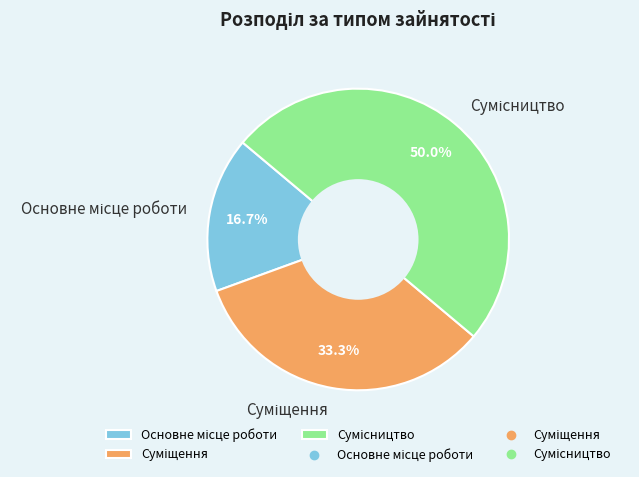

To the nearest percent, what is the combined percentage of Сумісництво and Суміщення?

83%